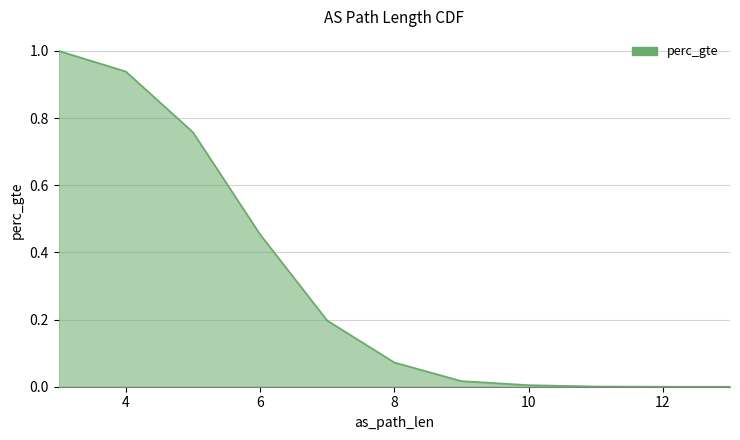

How many lines are shown in the chart?

1